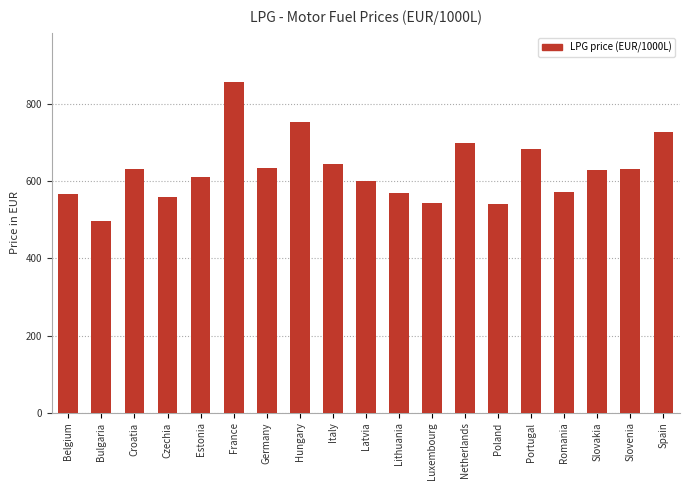

The chart shows a value of 982.1 at Spain. True or false?

False